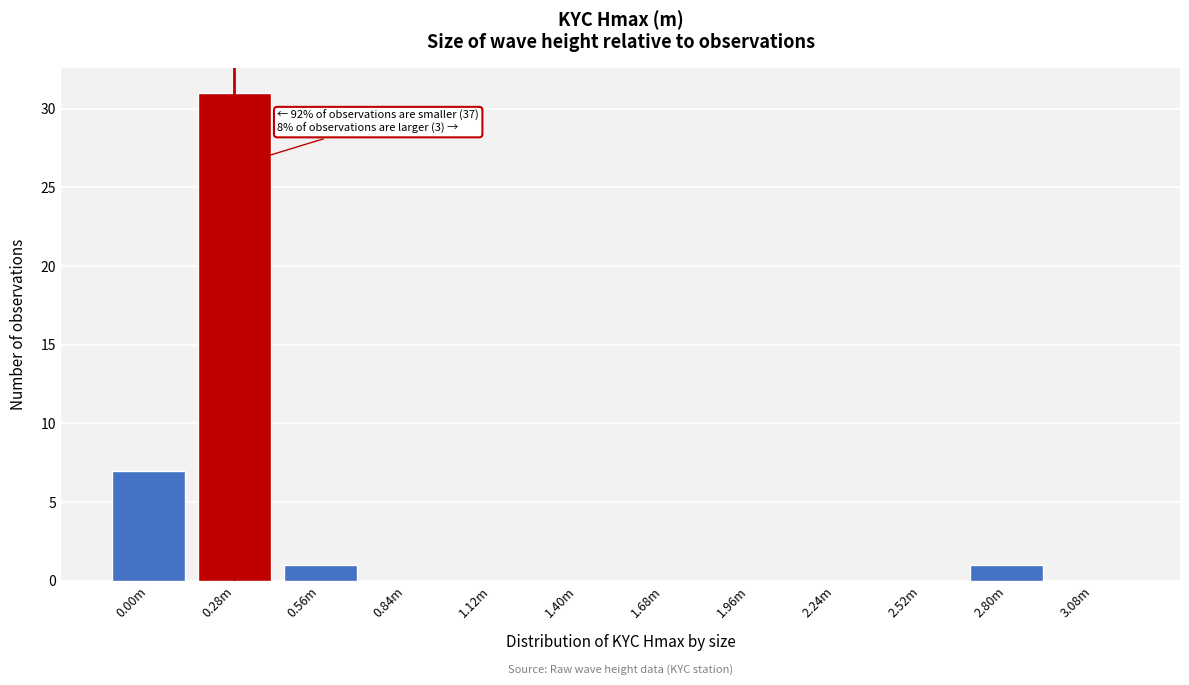

Reading left to right, extract all data points from this chart.

0.00m=7	0.28m=31	0.56m=1	0.84m=0	1.12m=0	1.40m=0	1.68m=0	1.96m=0	2.24m=0	2.52m=0	2.80m=1	3.08m=0